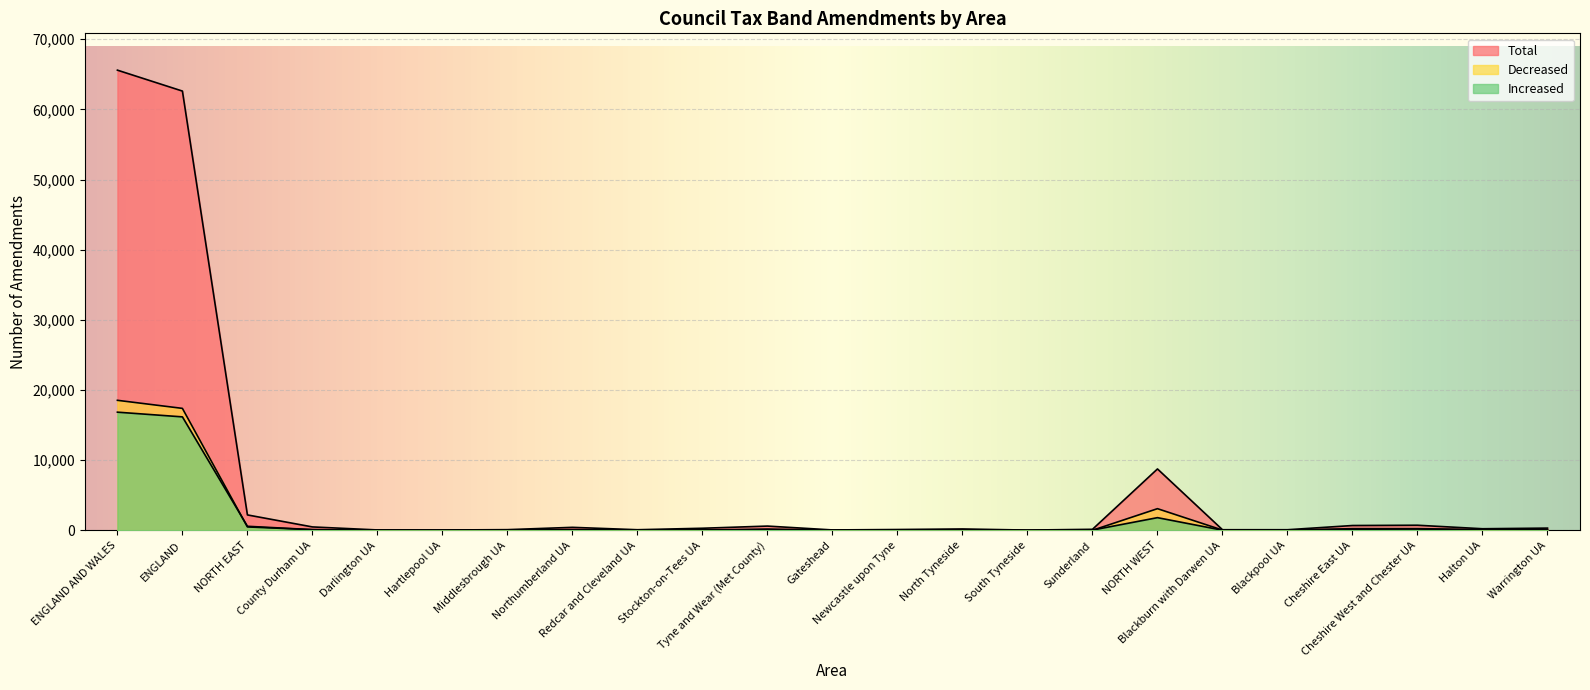

What are all the series names shown in the legend?

Total, Increased, Decreased